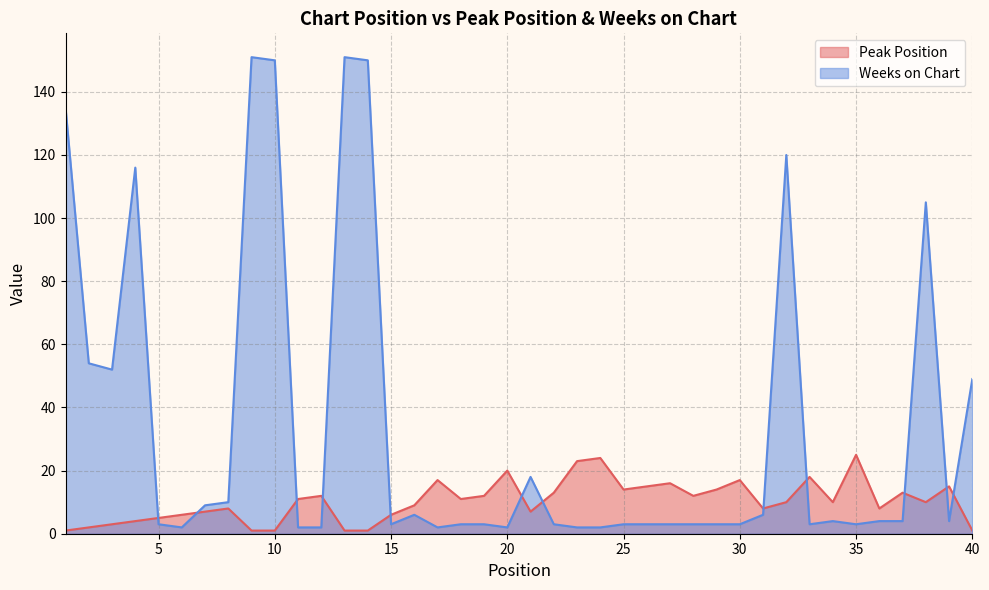

What is the total value across all series at 1?

136